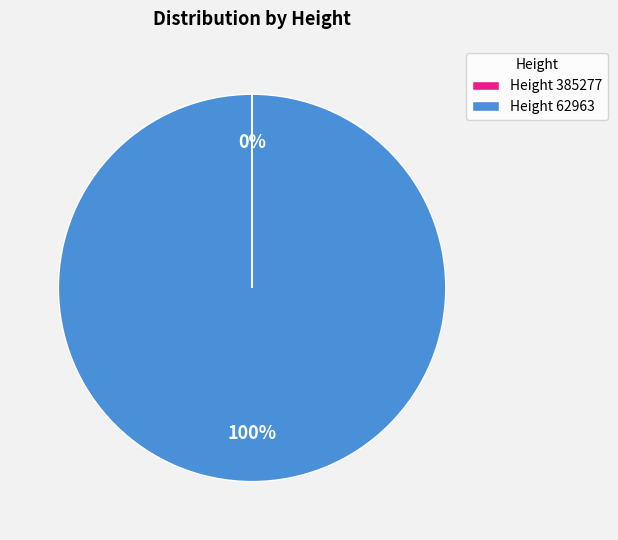

Which slice is the largest?

Height 62963